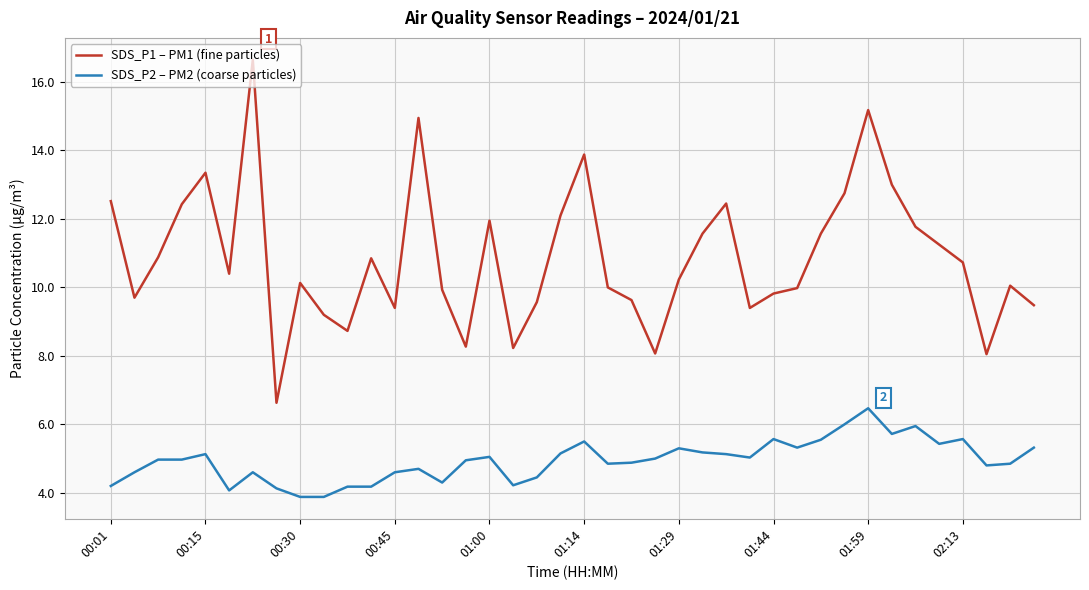

Which series has the largest total across all categories?

SDS_P1 – PM1 (fine particles)